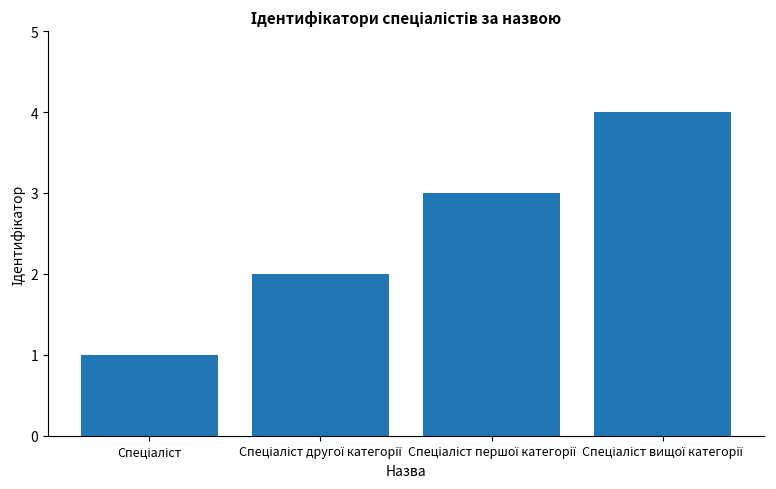

What is the maximum value shown in the chart?

4